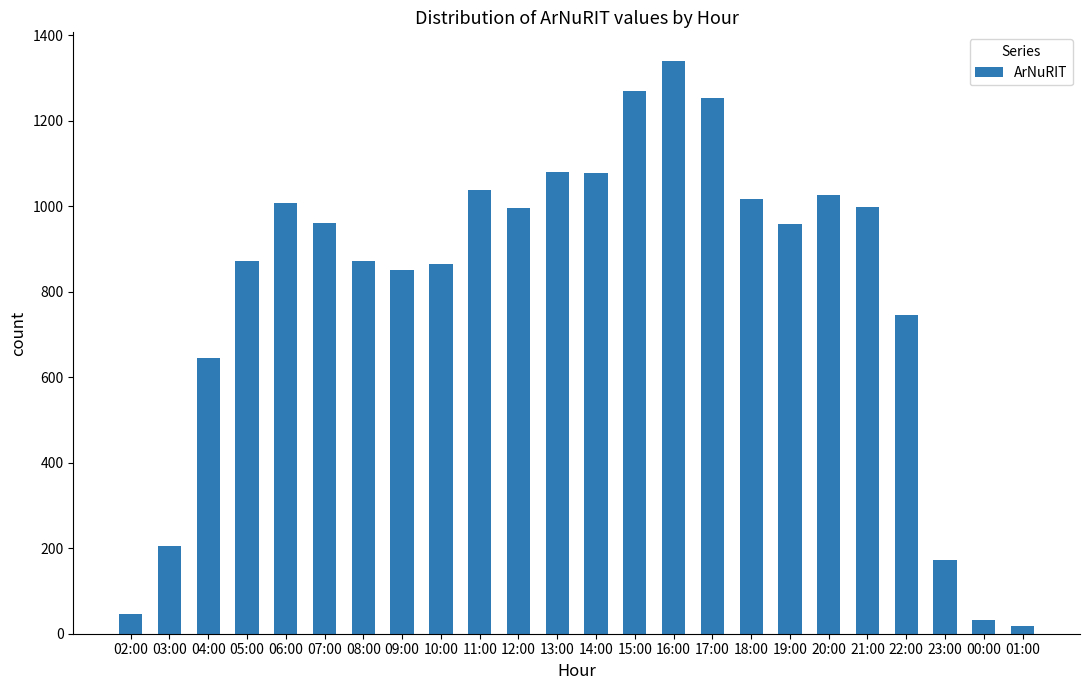

What is the label of the 3rd bar from the left?

04:00